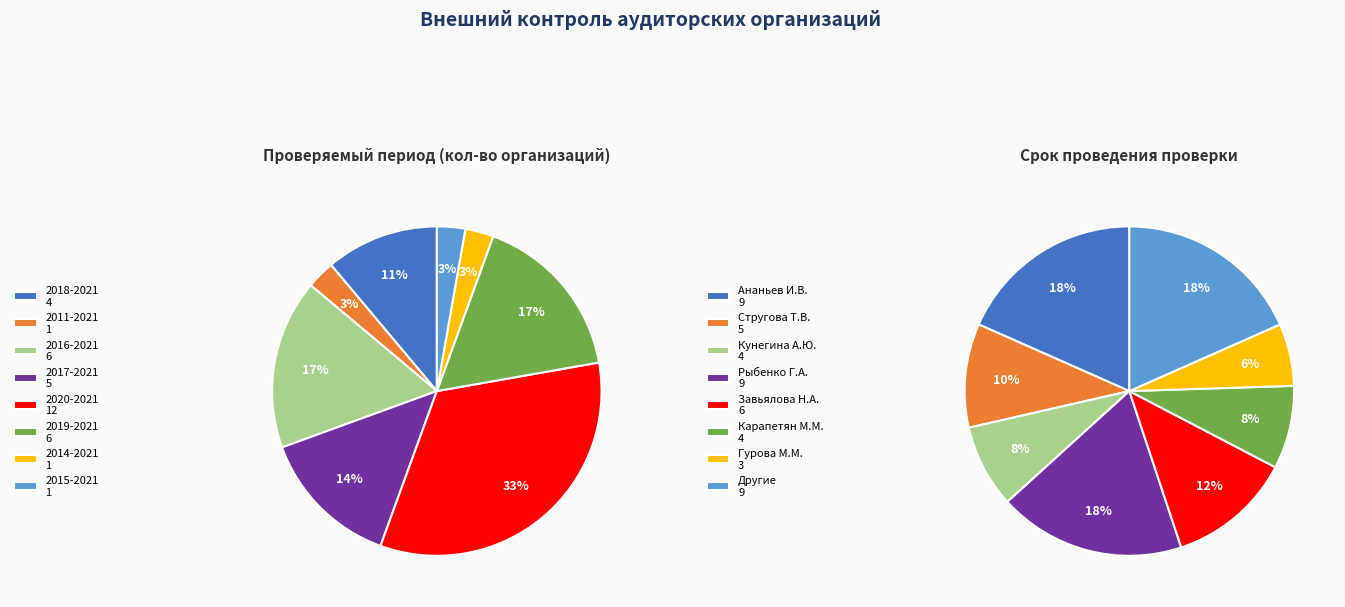

What percentage is NOT represented by 2014-2021?

97.2%